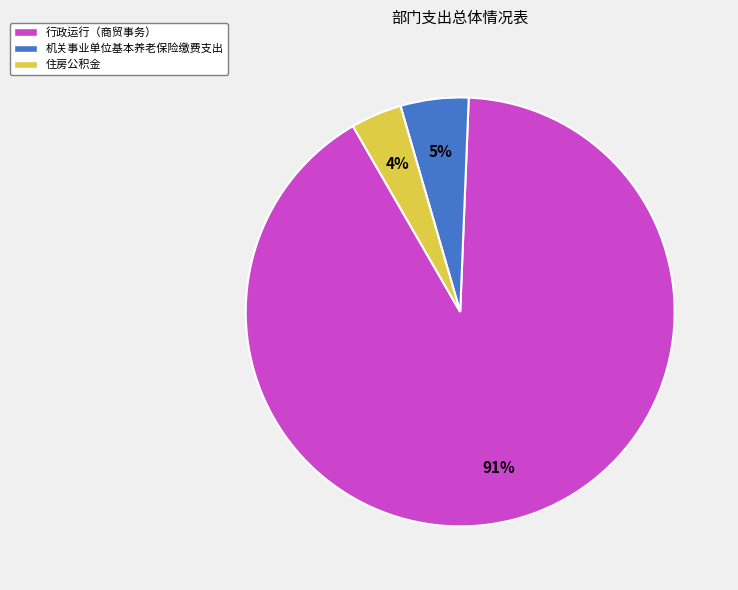

To the nearest percent, what is the difference between the largest and smallest slice percentages?

87%